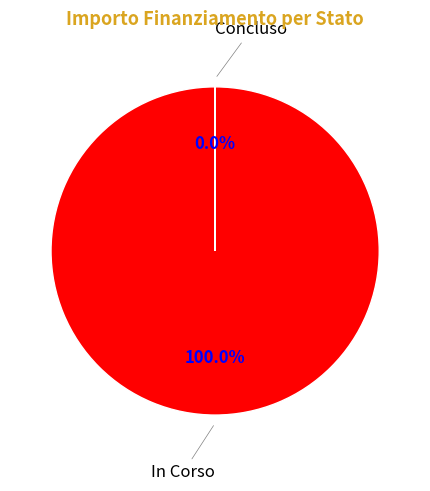

Does any single category account for the majority?

Yes